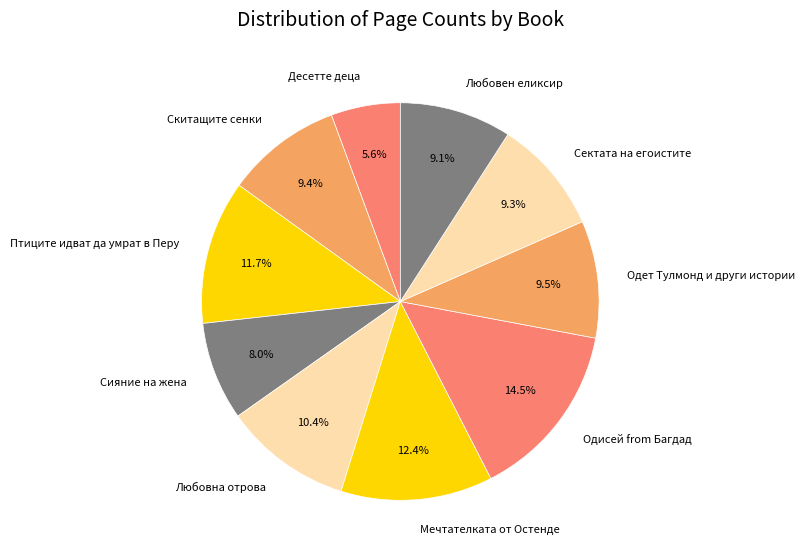

To the nearest percent, what portion does Сектата на егоистите represent?

9%